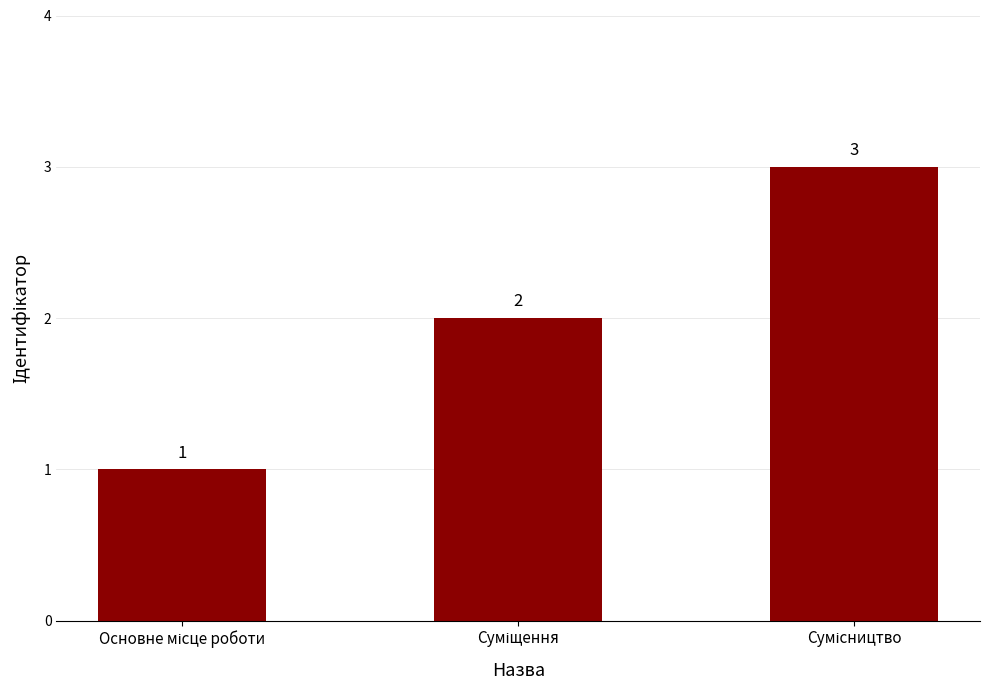

What is the value of the 1st bar from the left?

1